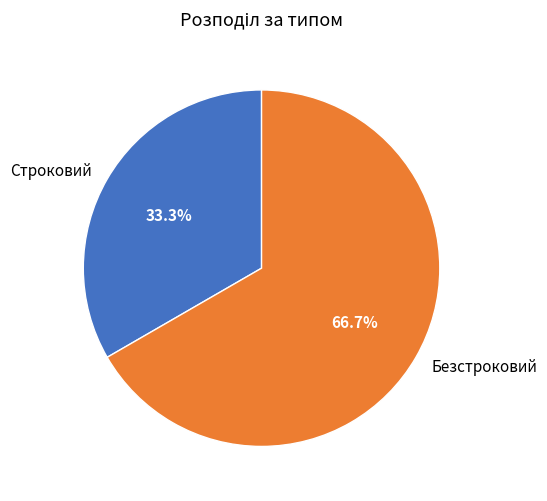

To the nearest percent, what percentage of the pie is Строковий?

33%